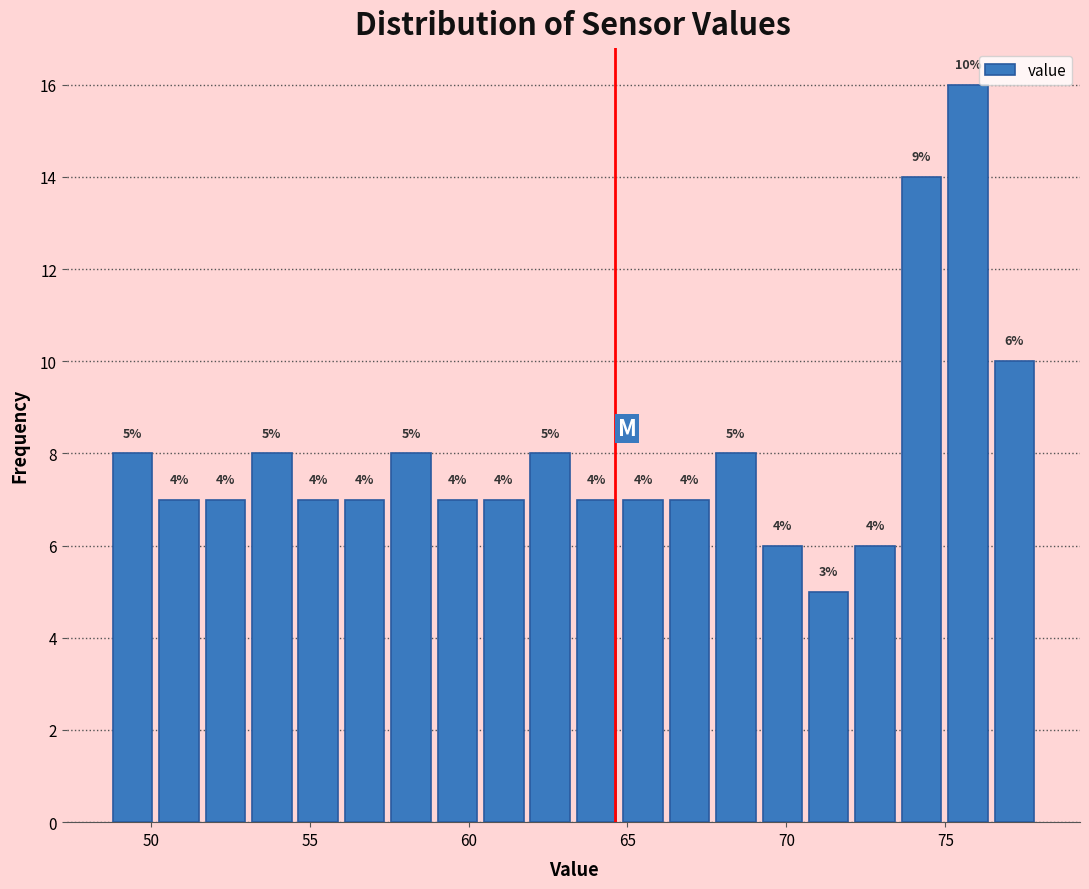

Around what value on the x-axis is the tallest bar? Give the approximate position of its centre, as read against the axis.

75.5